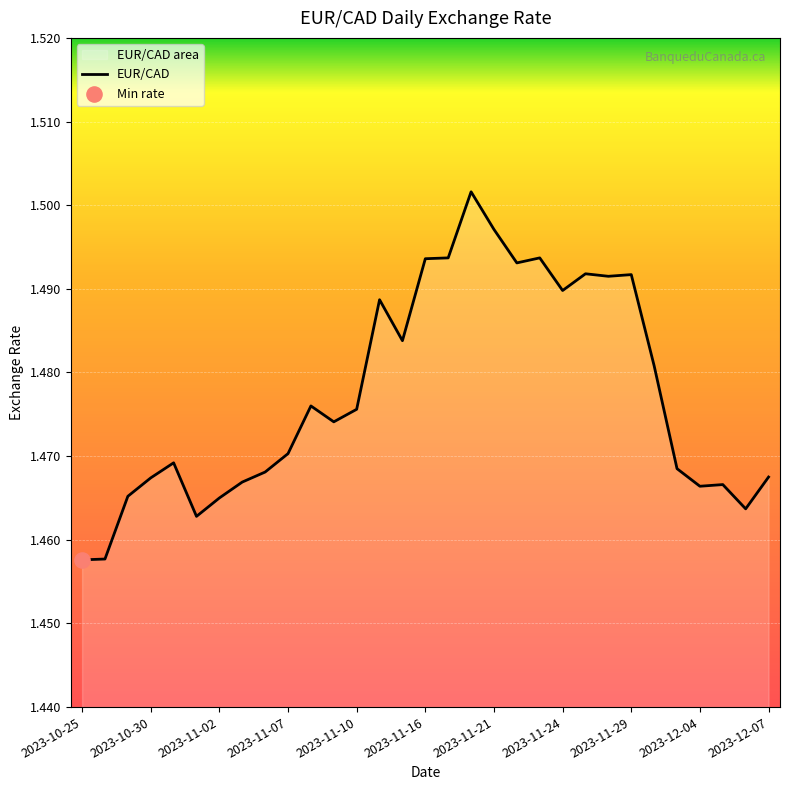

Which has a higher value, 2023-11-28 or 2023-11-20?

2023-11-20